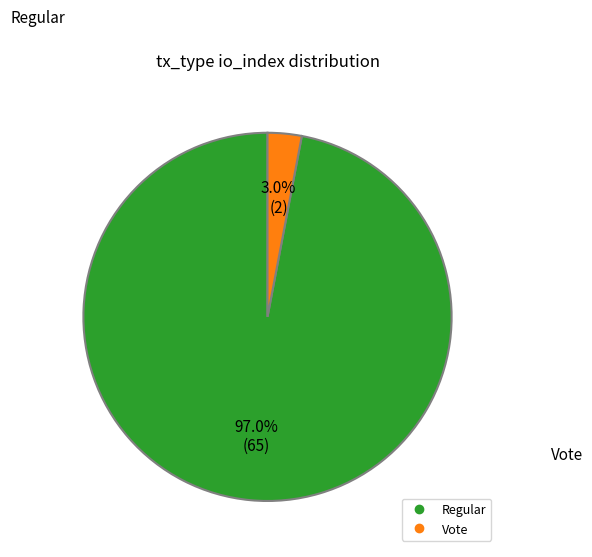

Is there a majority slice in this chart?

Yes